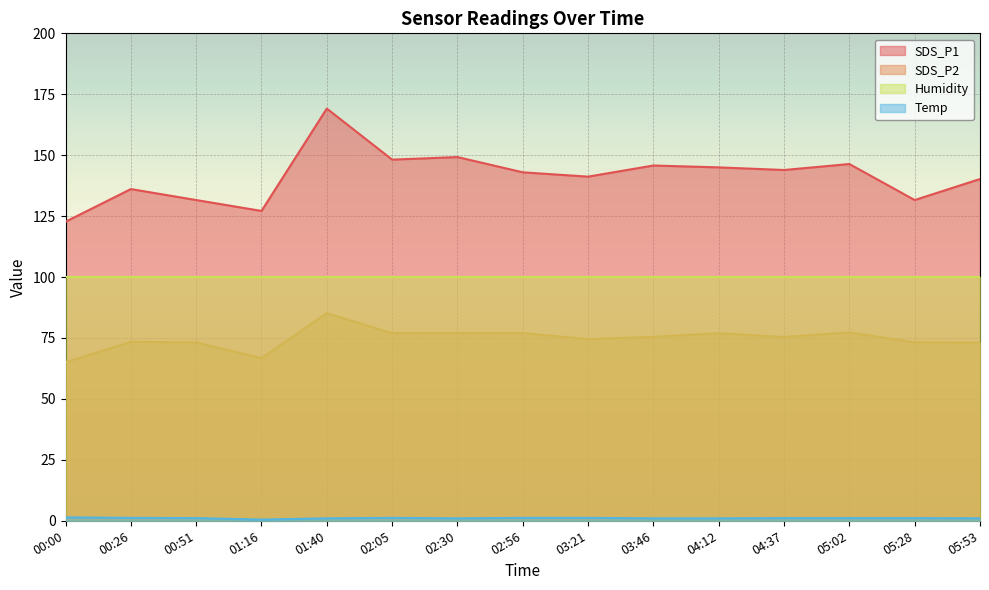

What is the label of the 10th point from the right?

02:05